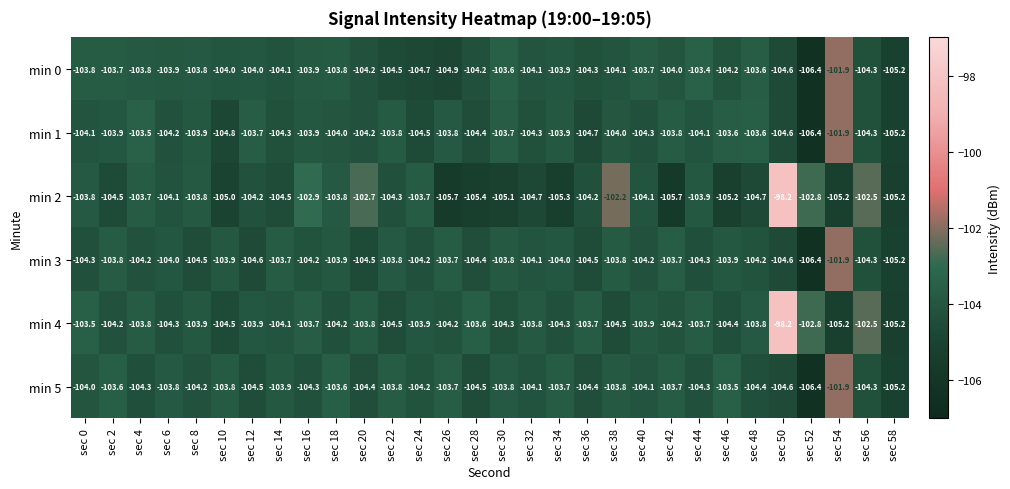

The min 3 series shows -104.2 at sec 4. True or false?

True